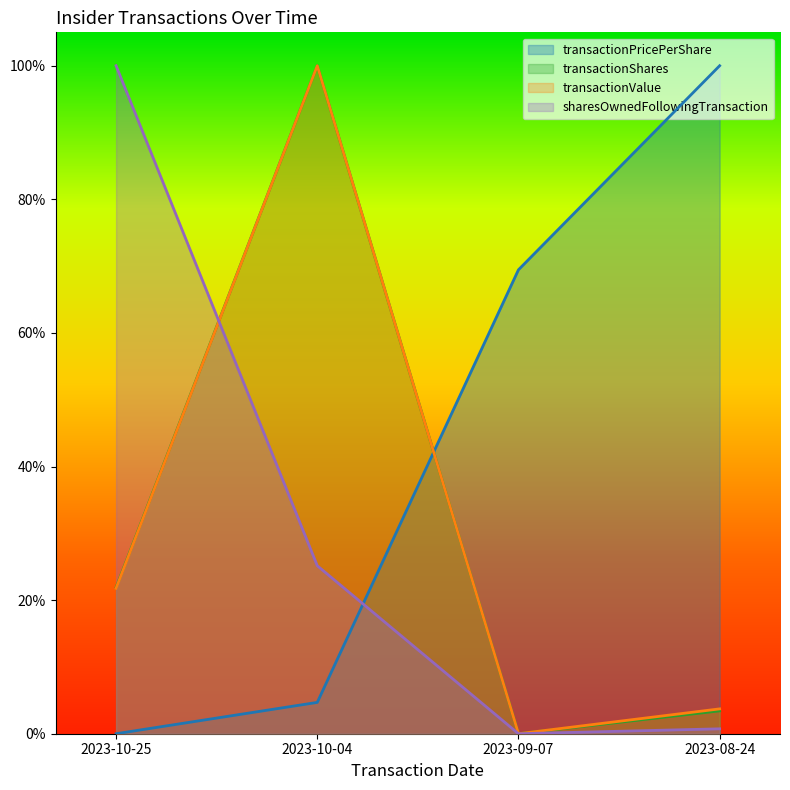

What is the difference between the transactionValue values at 2023-10-25 and 2023-08-24?

0.2